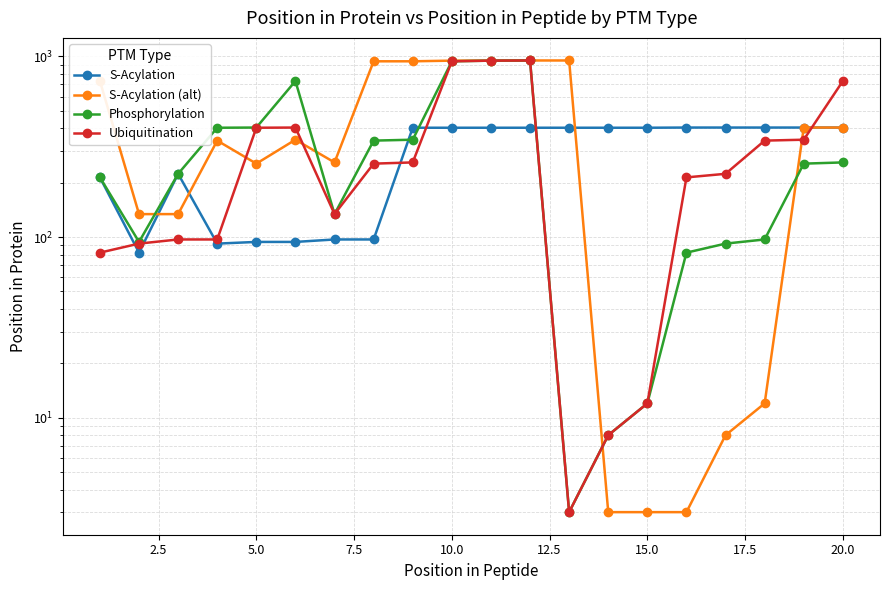

Rank the series by their maximum value, from highest to lowest.

S-Acylation (alt), Phosphorylation, Ubiquitination, S-Acylation